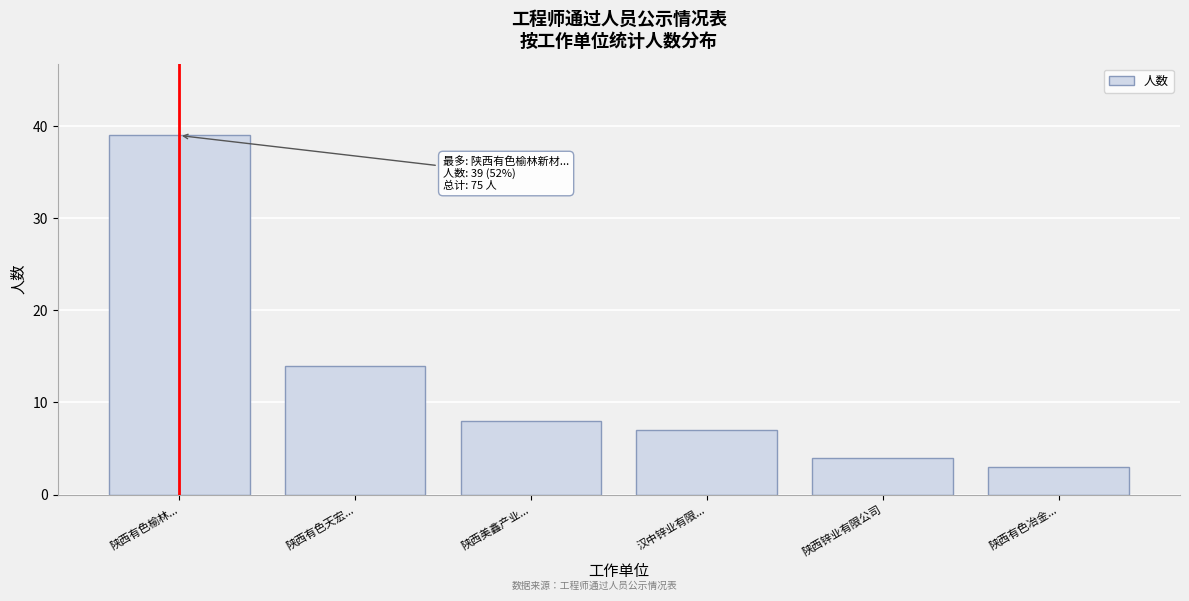

Reading left to right, transcribe all the data shown in this chart.

39	14	8	7	4	3